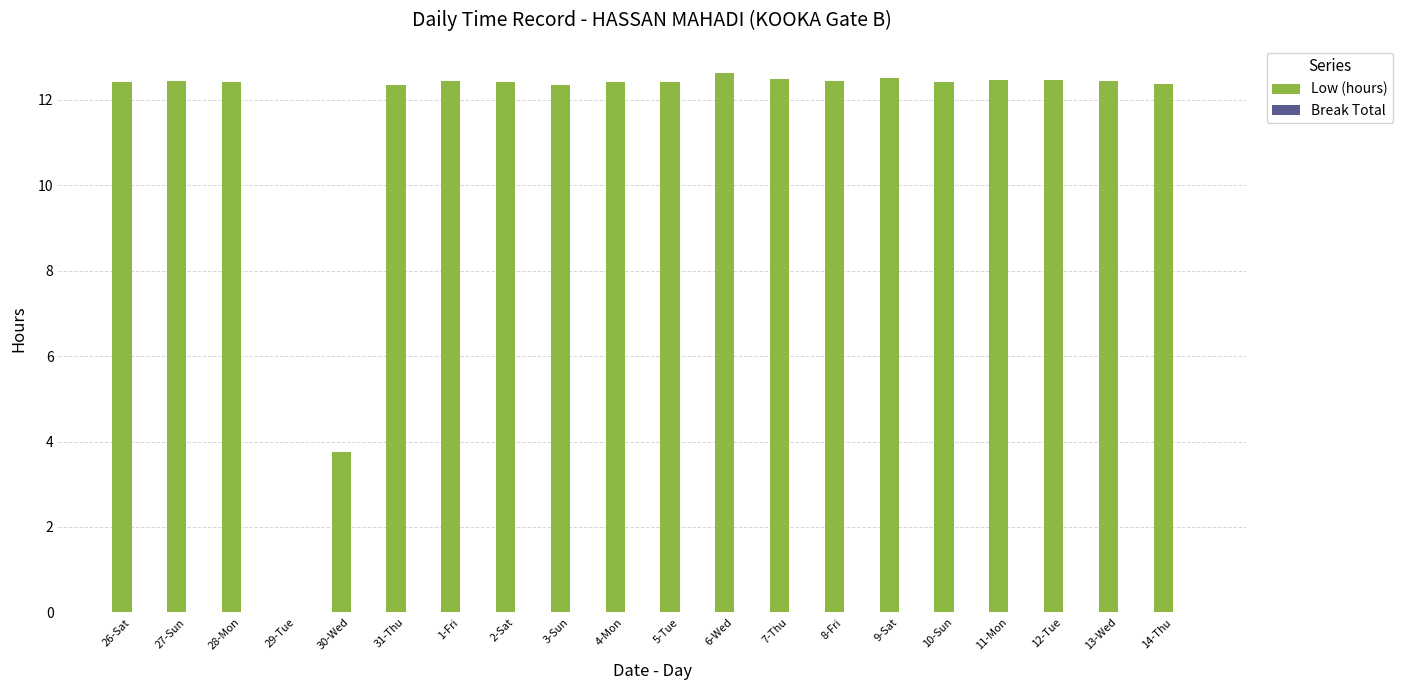

What is the sum of the values at 7-Thu and 28-Mon?

24.9